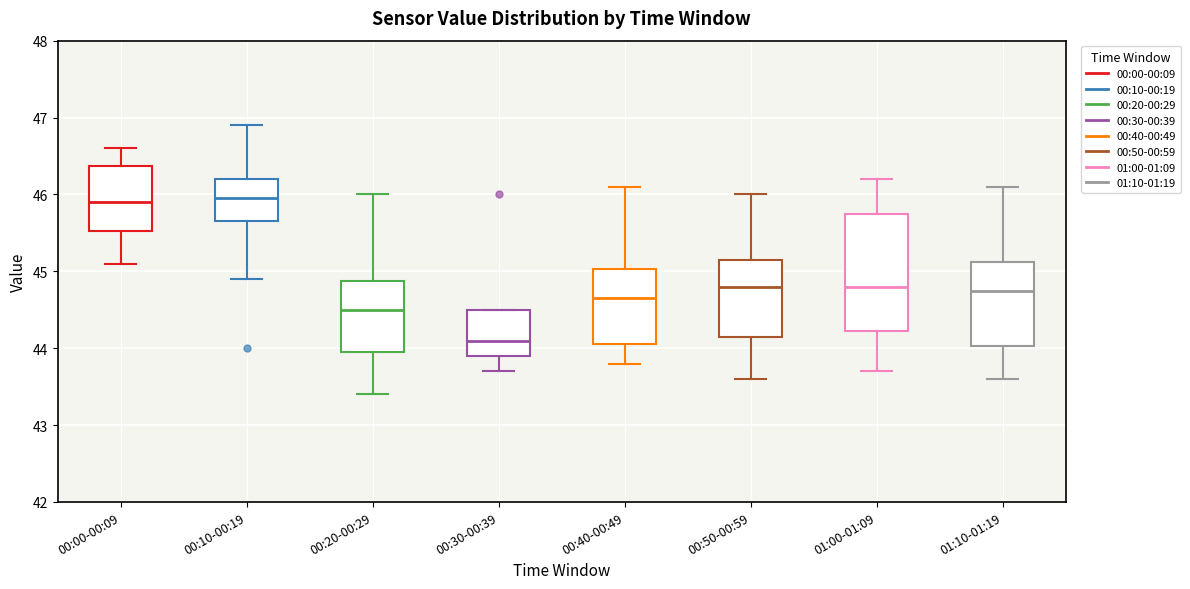

Where does the median line of the box for 00:50-00:59 sit on the y-axis? The values are not printed on the chart, so give them approximately, as read against the axis.

44.8